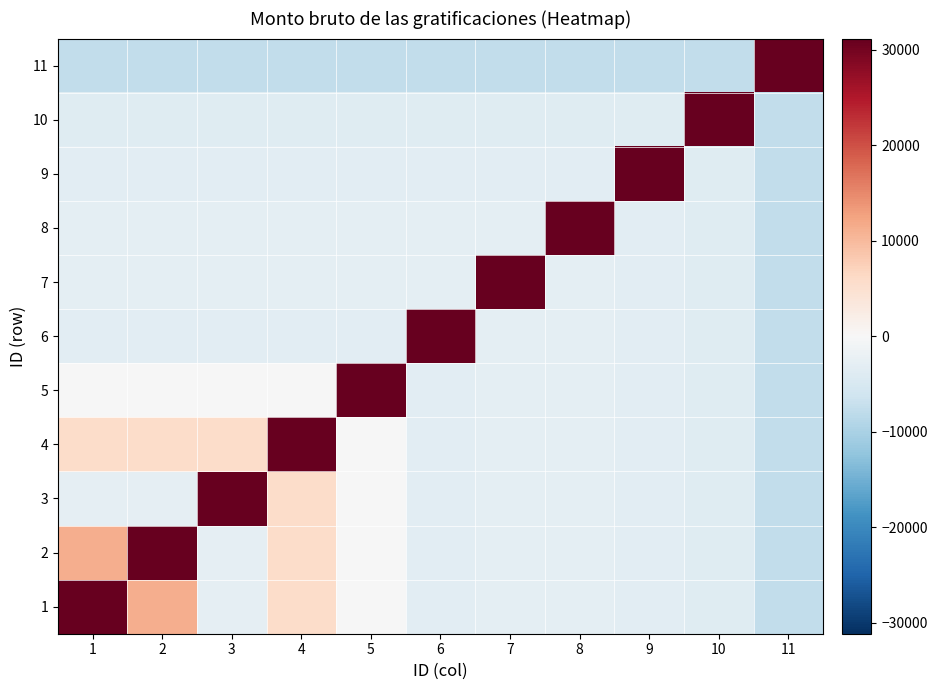

What is the total value across all series at 7?

-5661.7